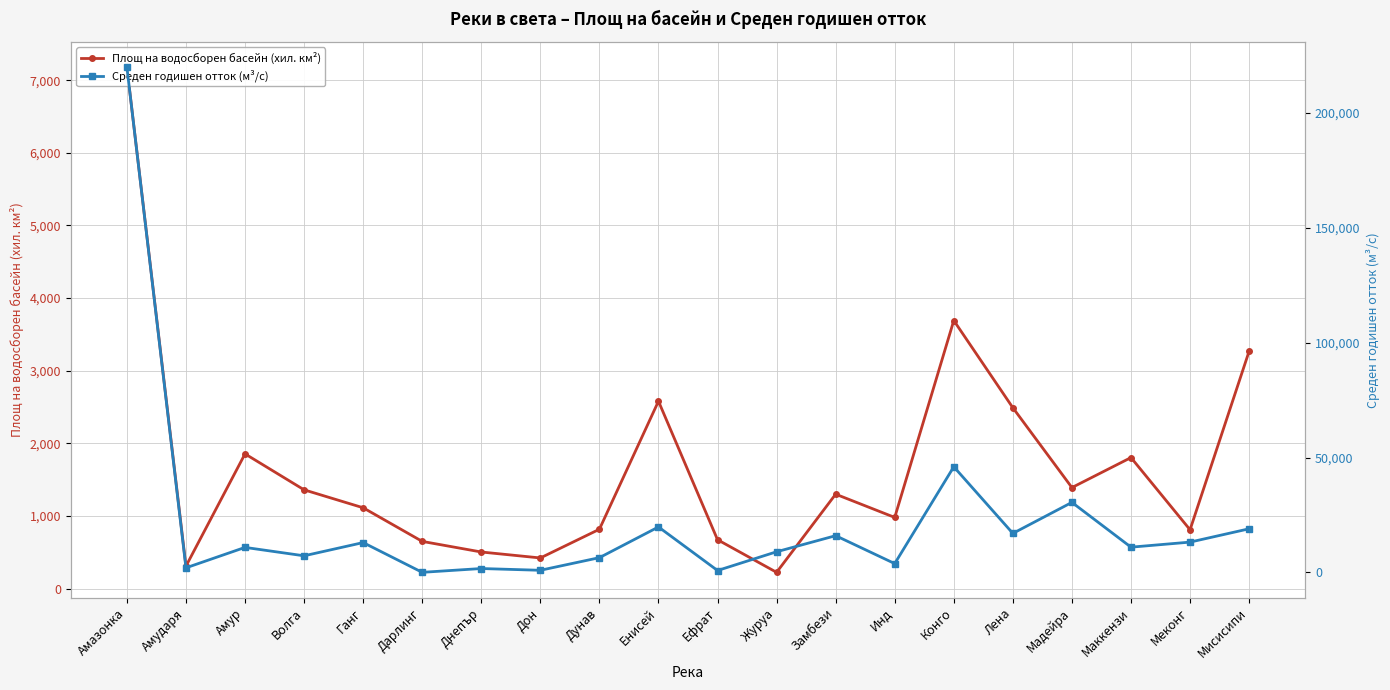

Is this an area chart (filled region under the line)?

No